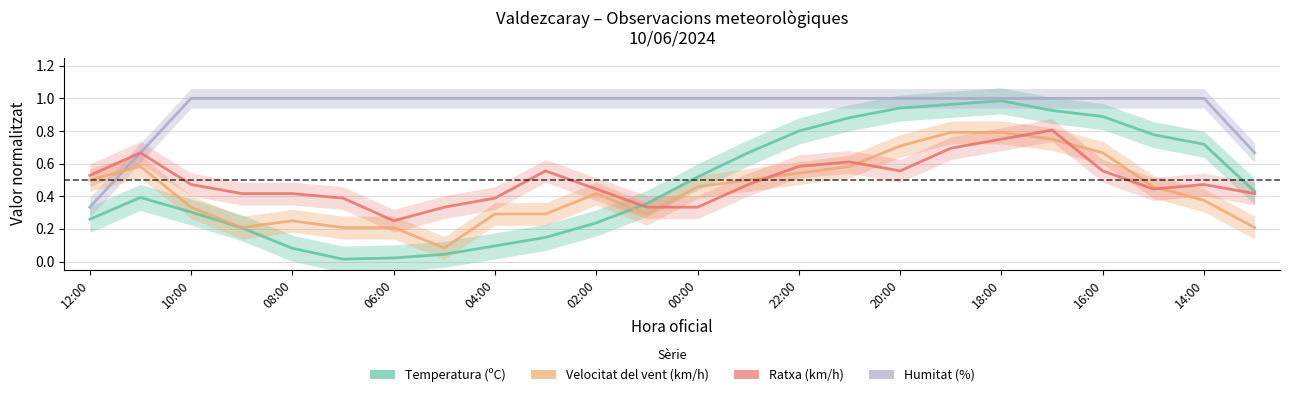

How many intersections are there between Velocitat del vent (km/h) and Ratxa (km/h)?

6